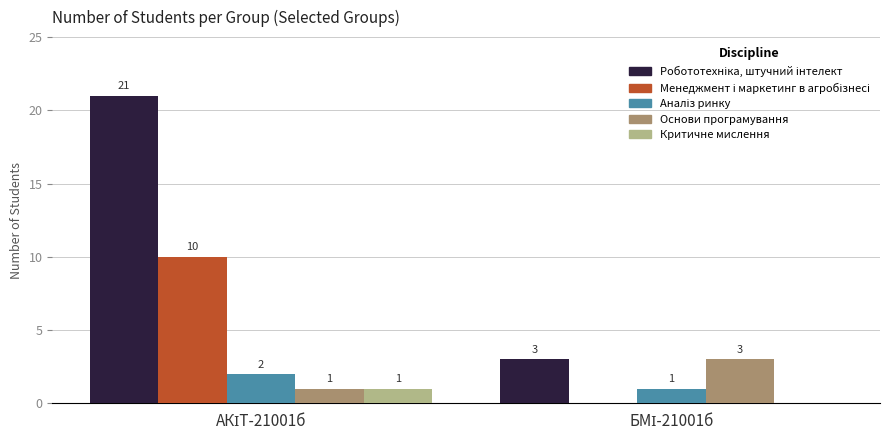

What is the highest value of the Основи програмування series?

3